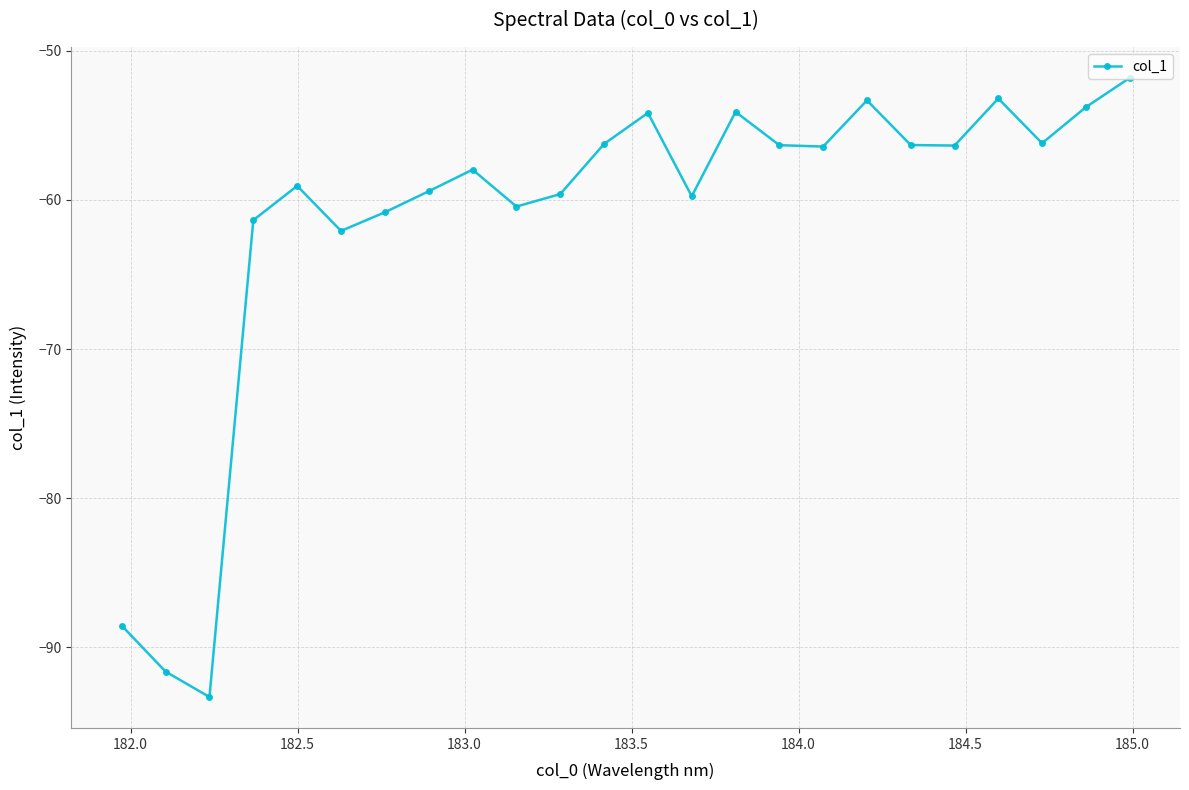

How many interior local valleys (lower than both neighbors) does the data have?

7